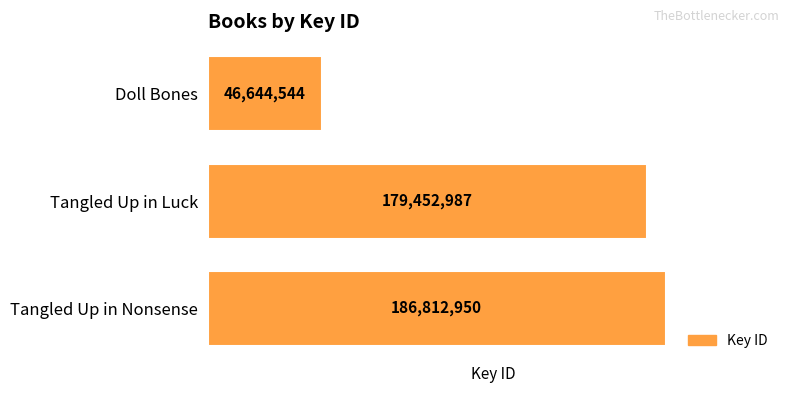

What is the maximum value shown in the chart?

186812950